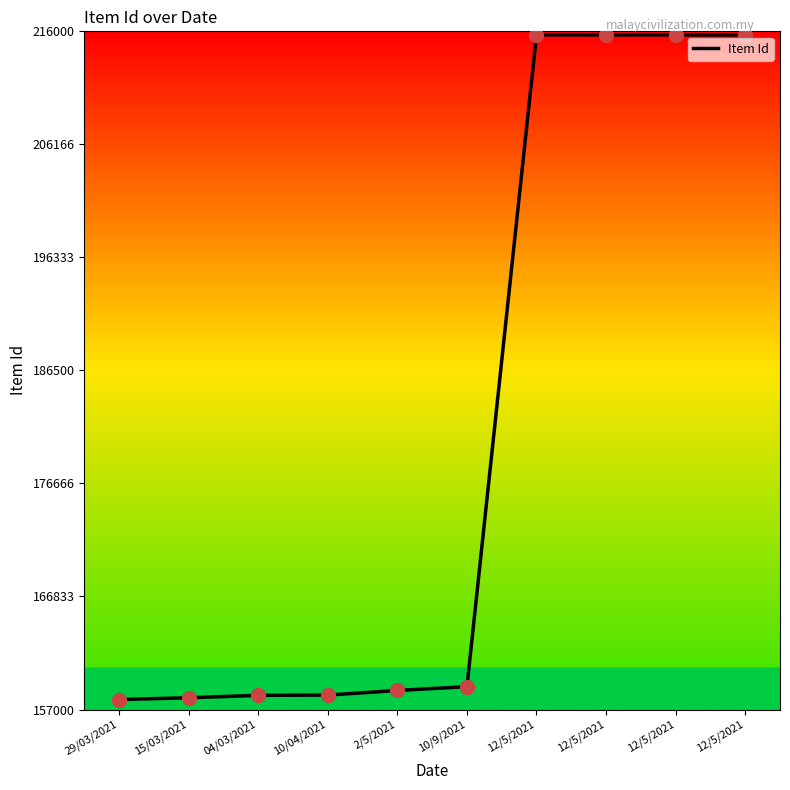

What is the ratio of the value at 10/9/2021 to the value at 15/03/2021?

1.0